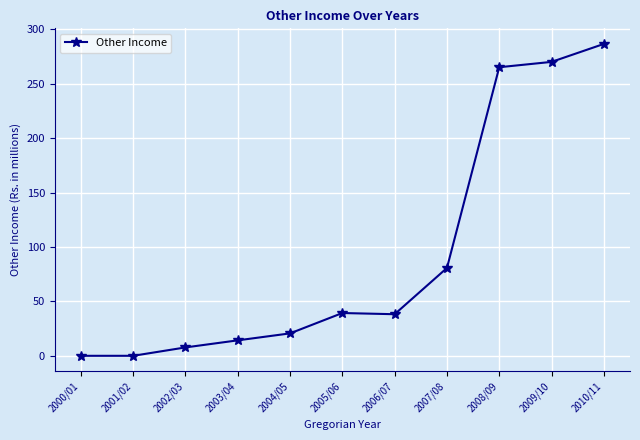

True or false: the data has more than 2 interior local peaks.

False